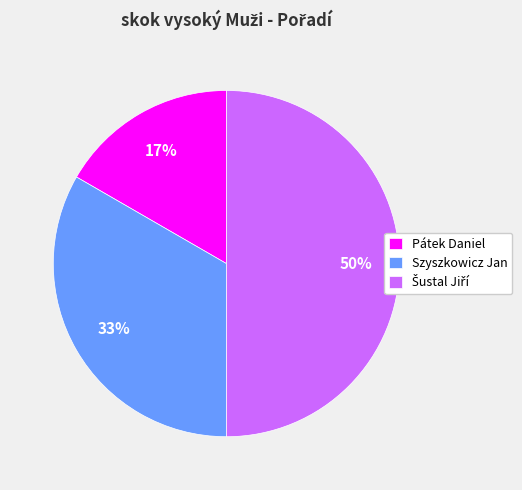

How many segments does this pie chart have?

3